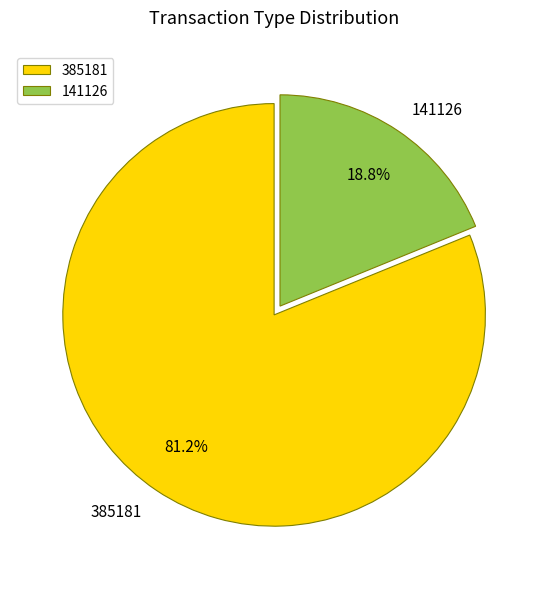

The 385181 slice represents 81% of the pie. True or false?

True